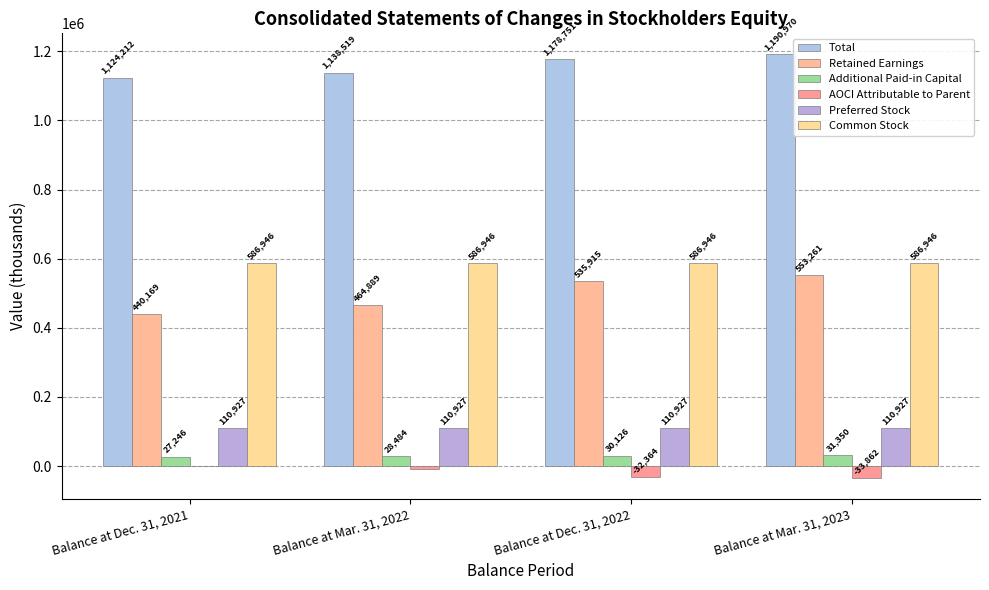

Which series has the largest range (max minus min)?

Retained Earnings